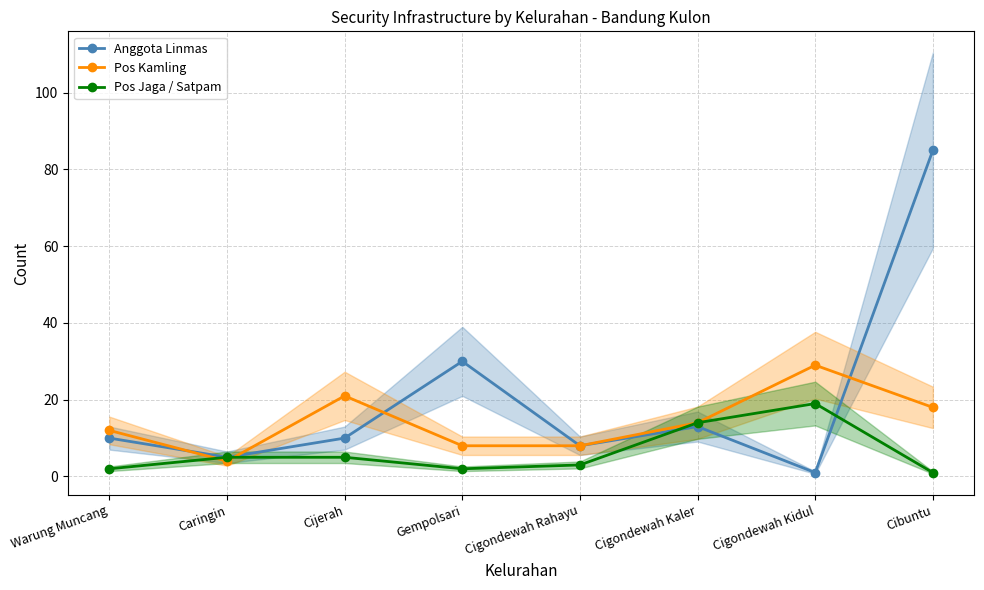

True or false: Pos Kamling and Pos Jaga / Satpam intersect in this chart.

True